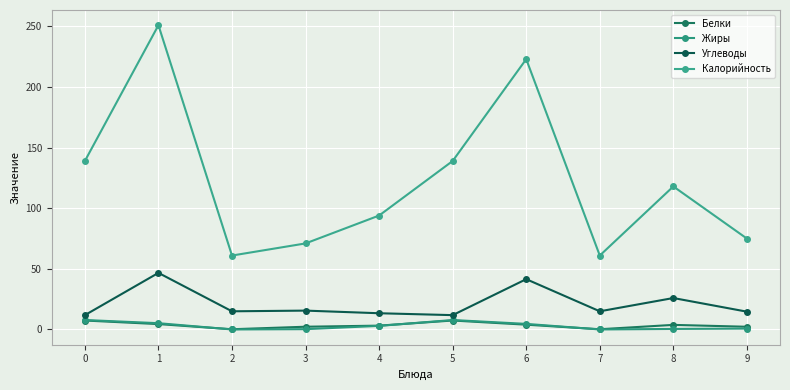

Does the chart display data point markers on the line(s)?

Yes